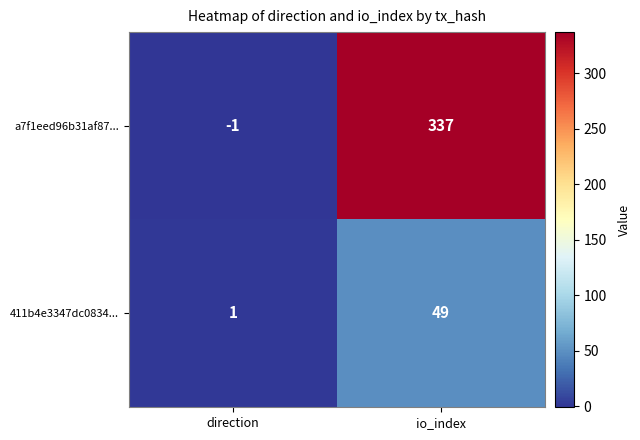

What is the maximum value for 411b4e3347dc0834...?

49